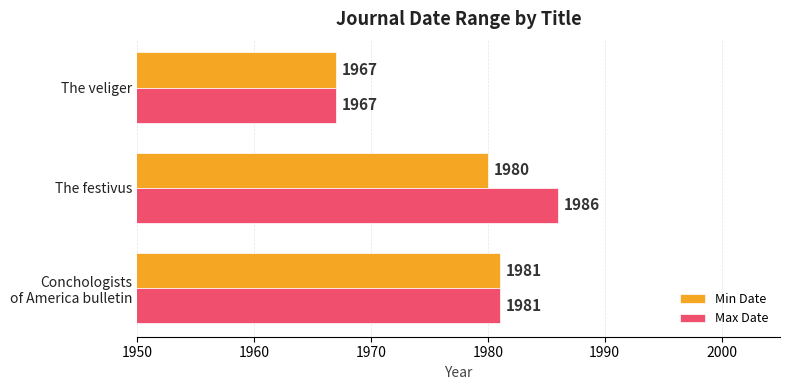

How many data points in Max Date are less than 1981?

1